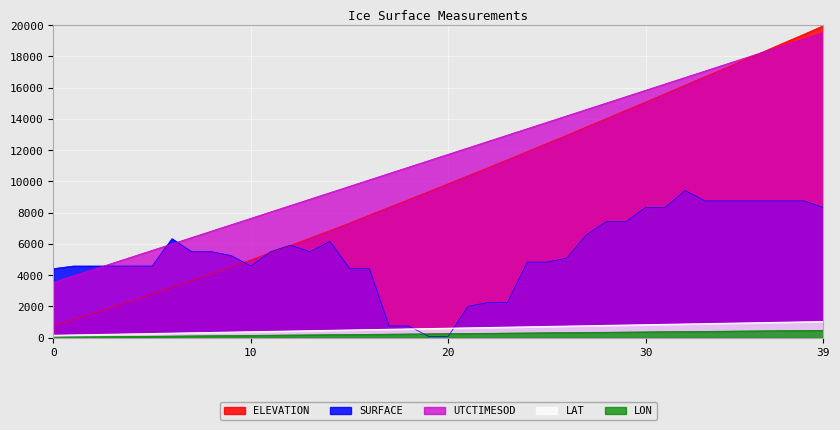

Which series has the largest range (max minus min)?

ELEVATION